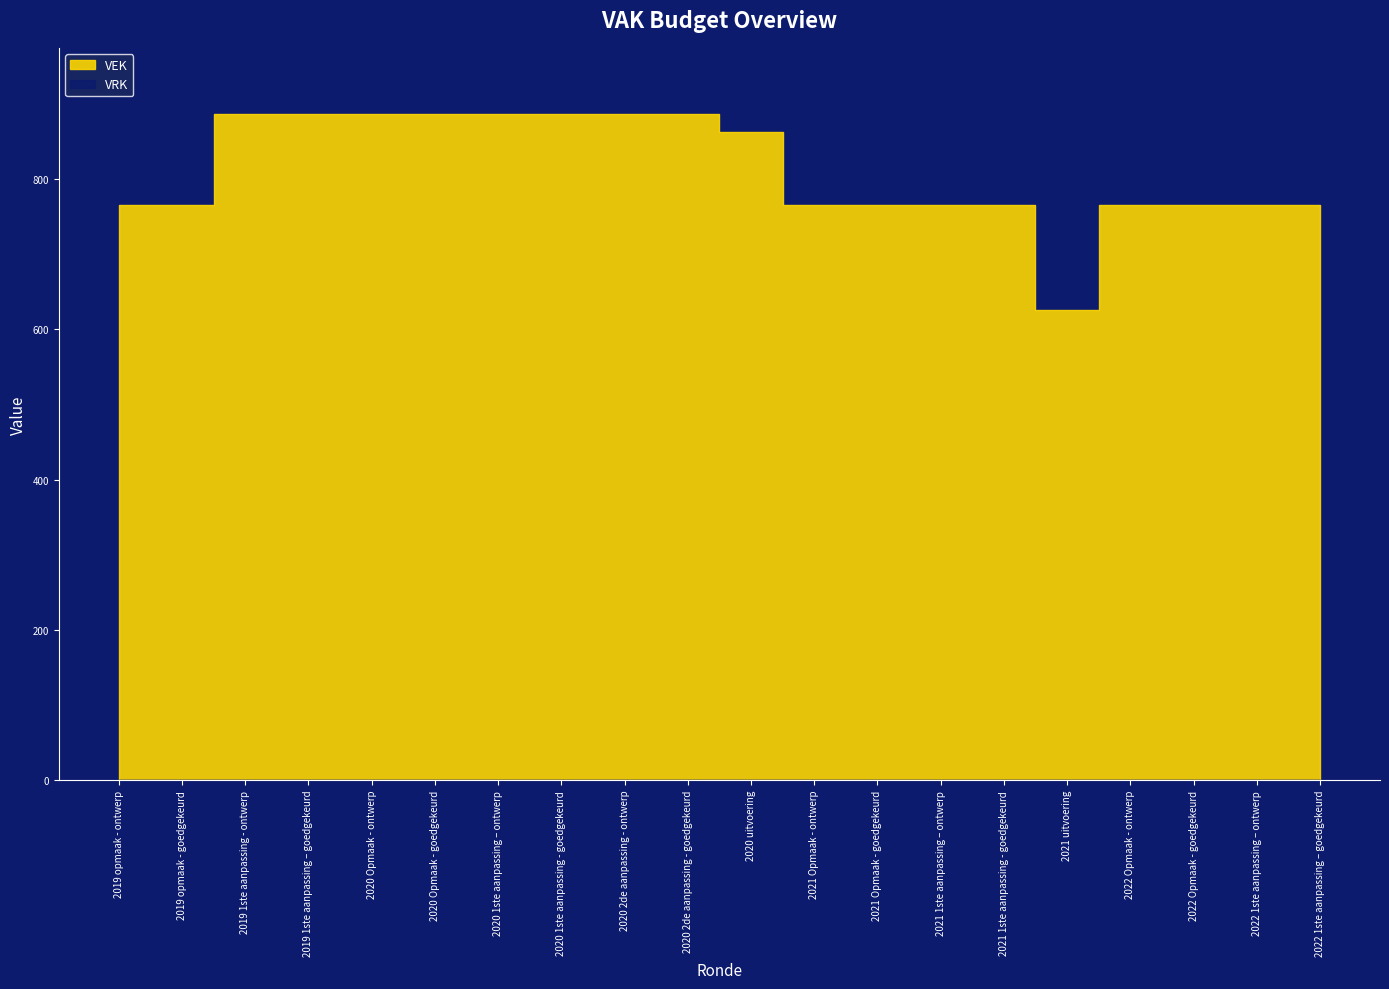

The value of VEK at 2021 Opmaak - goedgekeurd is 766. True or false?

True